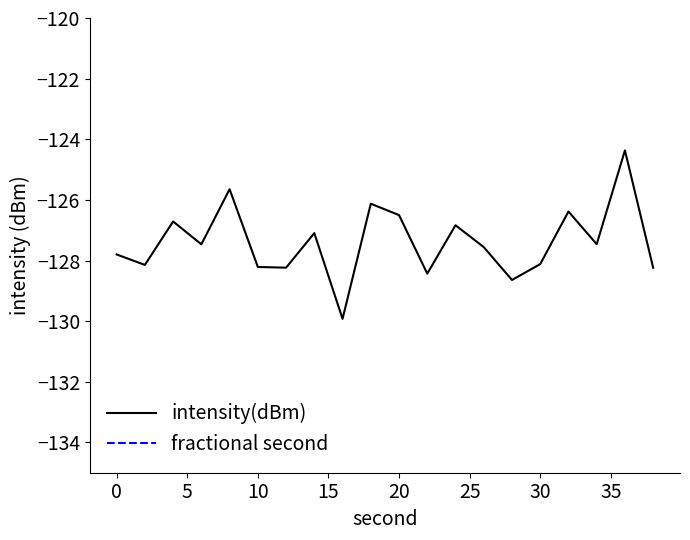

Count the number of categories in the chart.

20